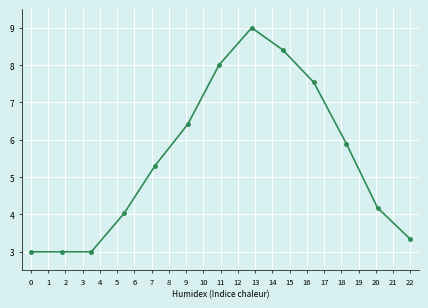

What is the value of the 3rd point from the left?

3.0